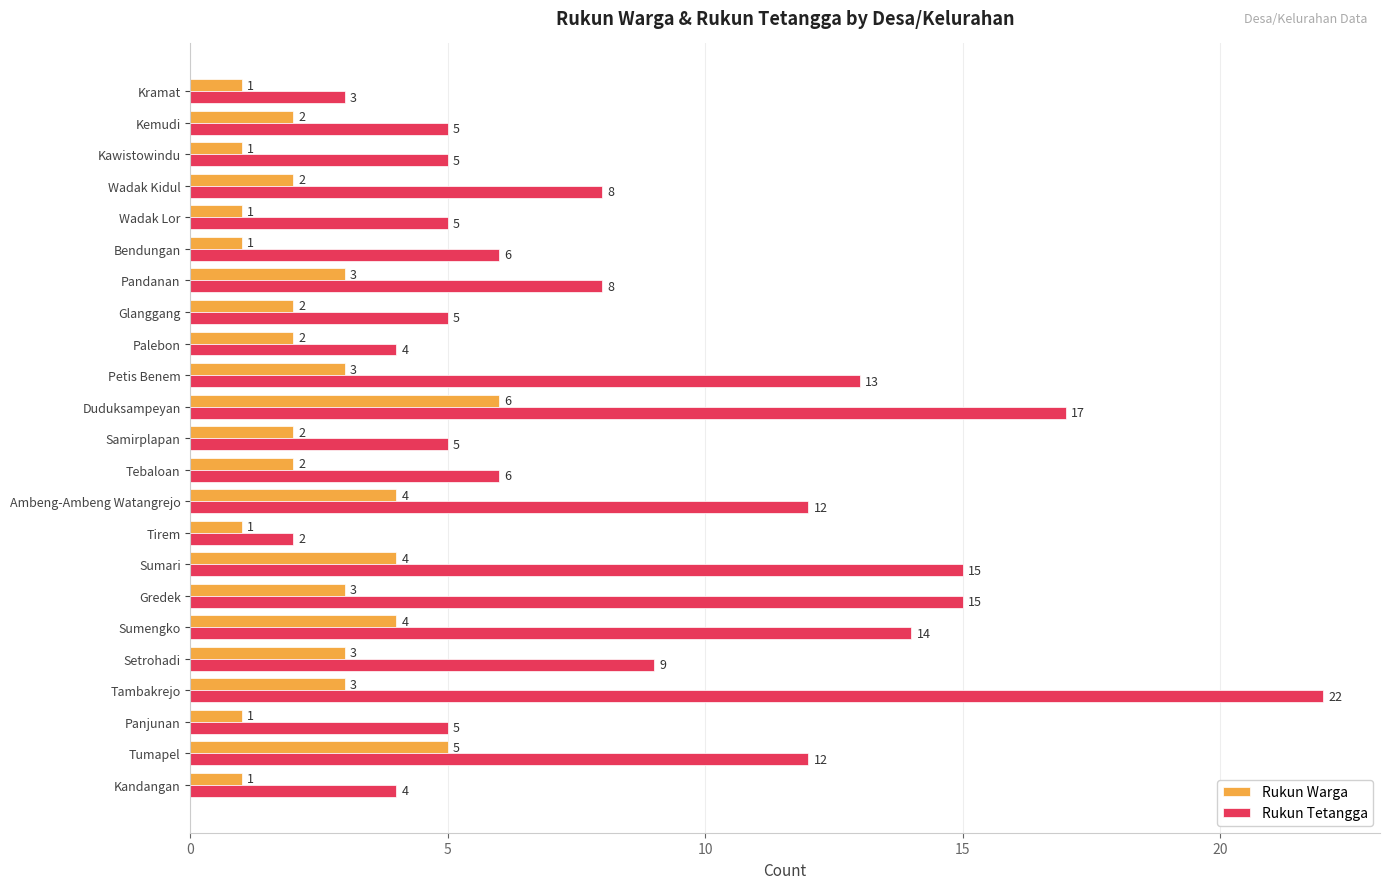

True or false: Rukun Warga has a value of 1 at Palebon.

False